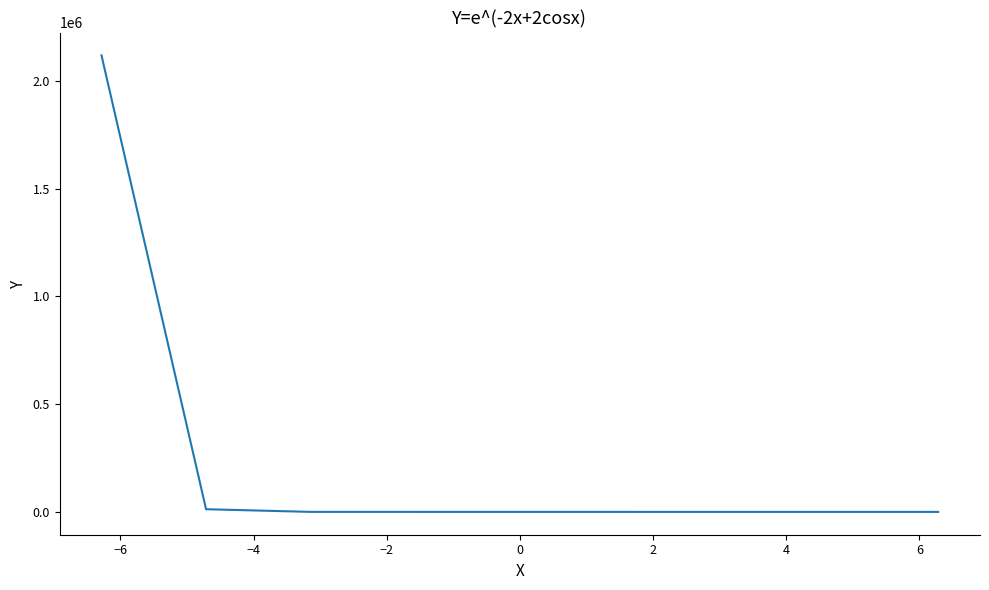

What is the maximum value shown in the chart?

2118821.5